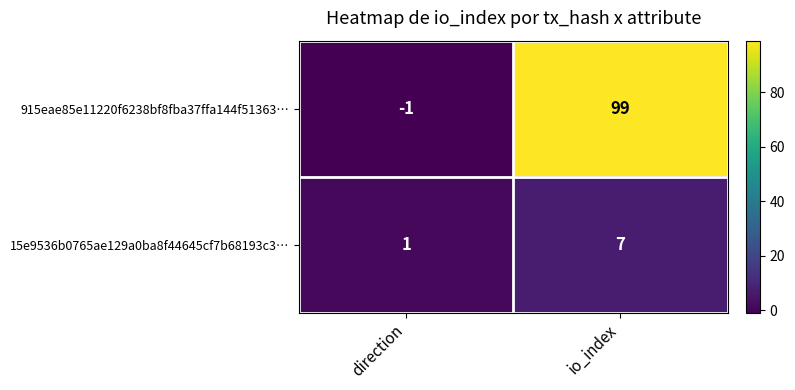

Which series has the largest total across all categories?

915eae85e11220f6238bf8fba37ffa144f51363…